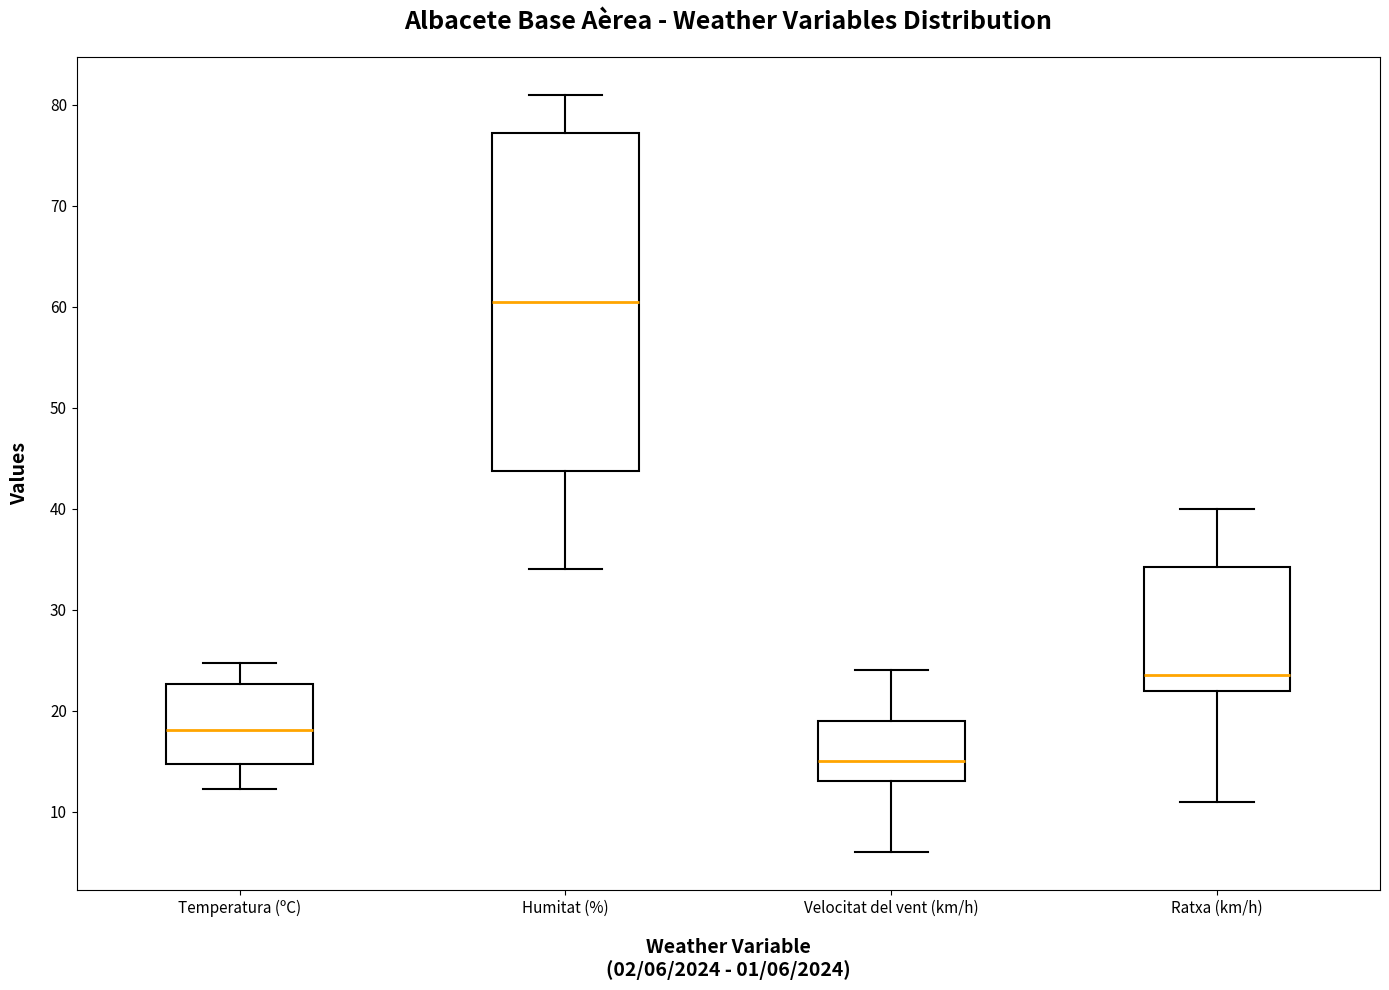

Reading left to right, read every box against the y-axis: the position of its median line, the range the box covers, and the ends of its whiskers. The values are not printed on the chart, so give them approximately, as read against the axis.

Temperatura (ºC): median 18, box 15 to 23, whiskers 12 to 25
Humitat (%): median 61, box 44 to 77, whiskers 34 to 81
Velocitat del vent (km/h): median 15, box 13 to 19, whiskers 6 to 24
Ratxa (km/h): median 24, box 22 to 34, whiskers 11 to 40